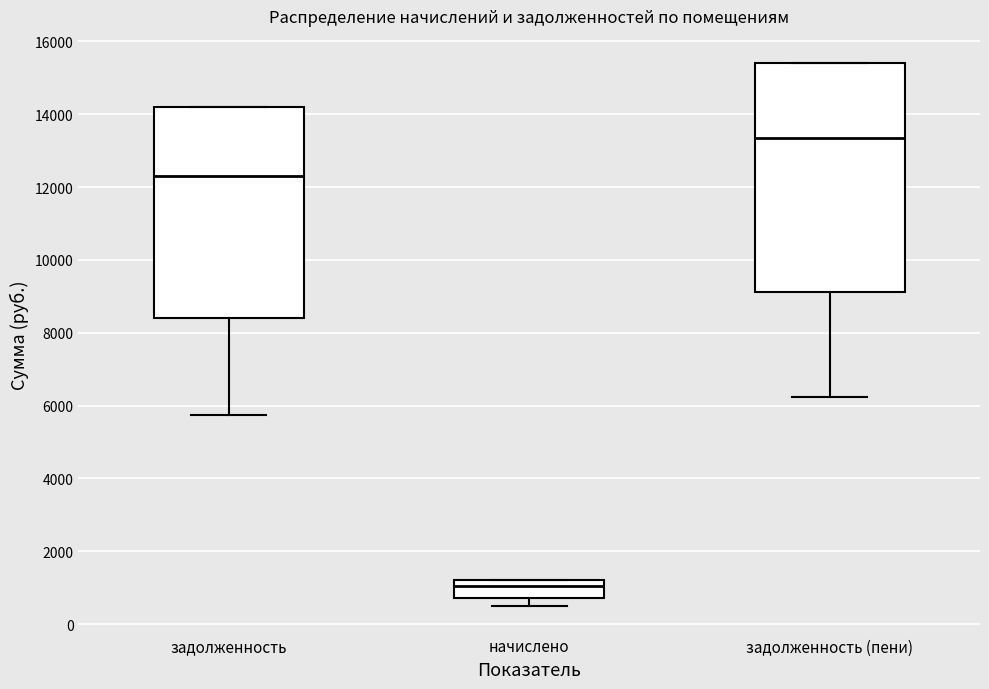

Where does the lower whisker of the box for начислено end on the y-axis? The values are not printed on the chart, so give them approximately, as read against the axis.

400